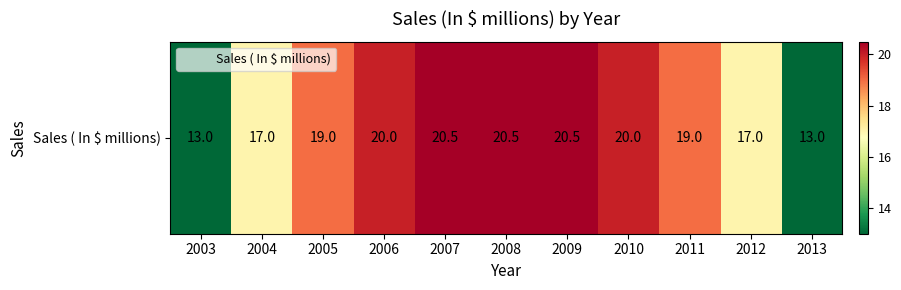

At which label is the value closest to 16?

2004